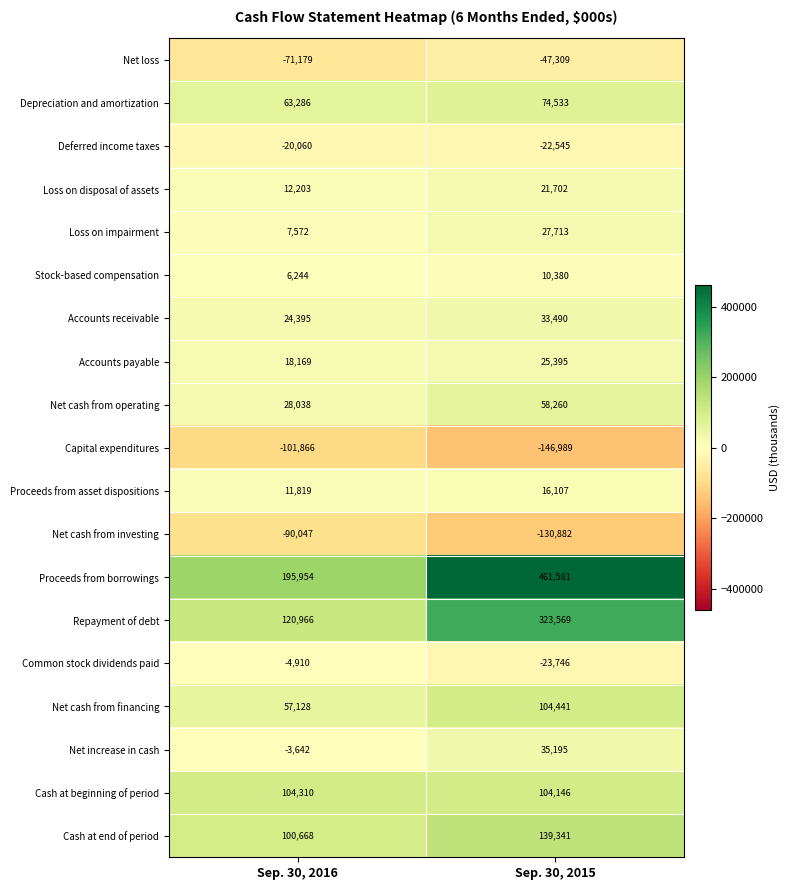

Read the Net loss value at Sep. 30, 2016.

-71179